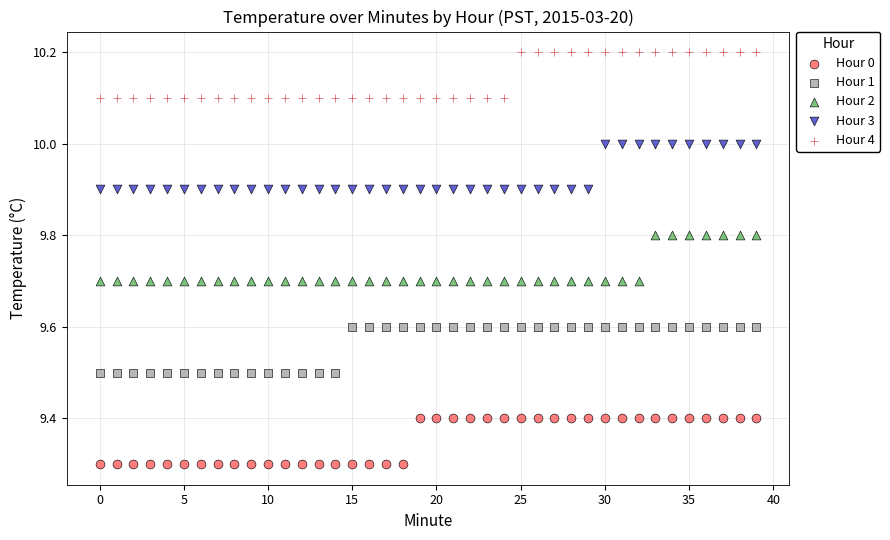

Across all data points, what is the range of Y values (max minus min)?

0.9